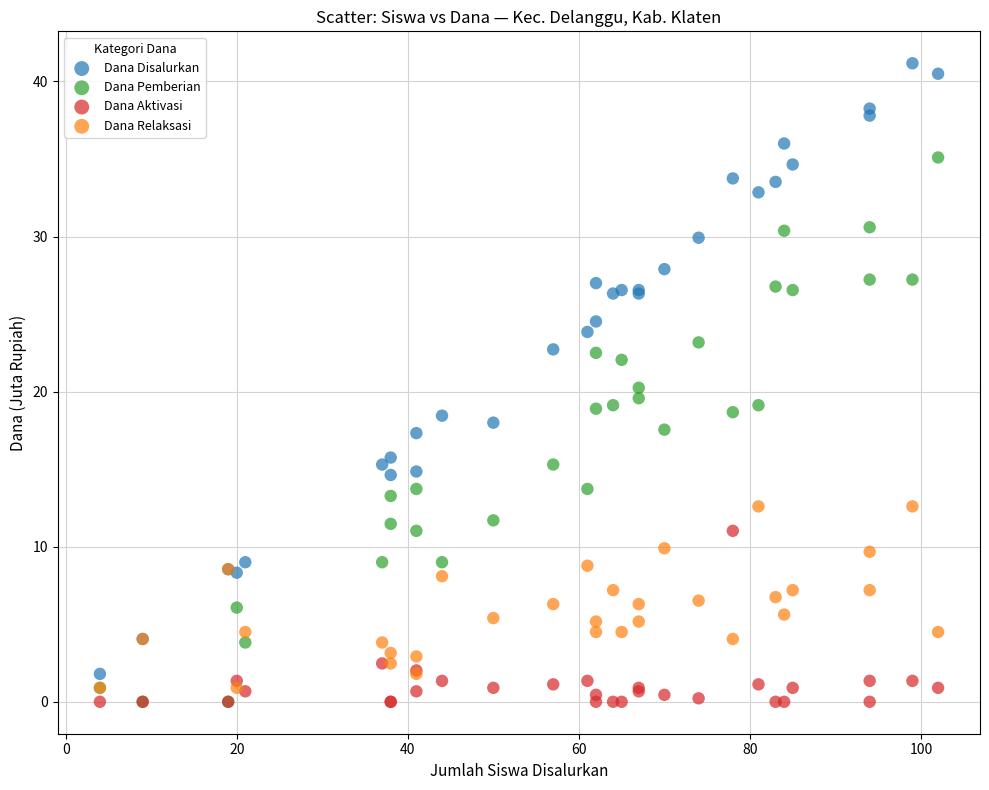

Which series contains the highest Y value?

Dana Disalurkan